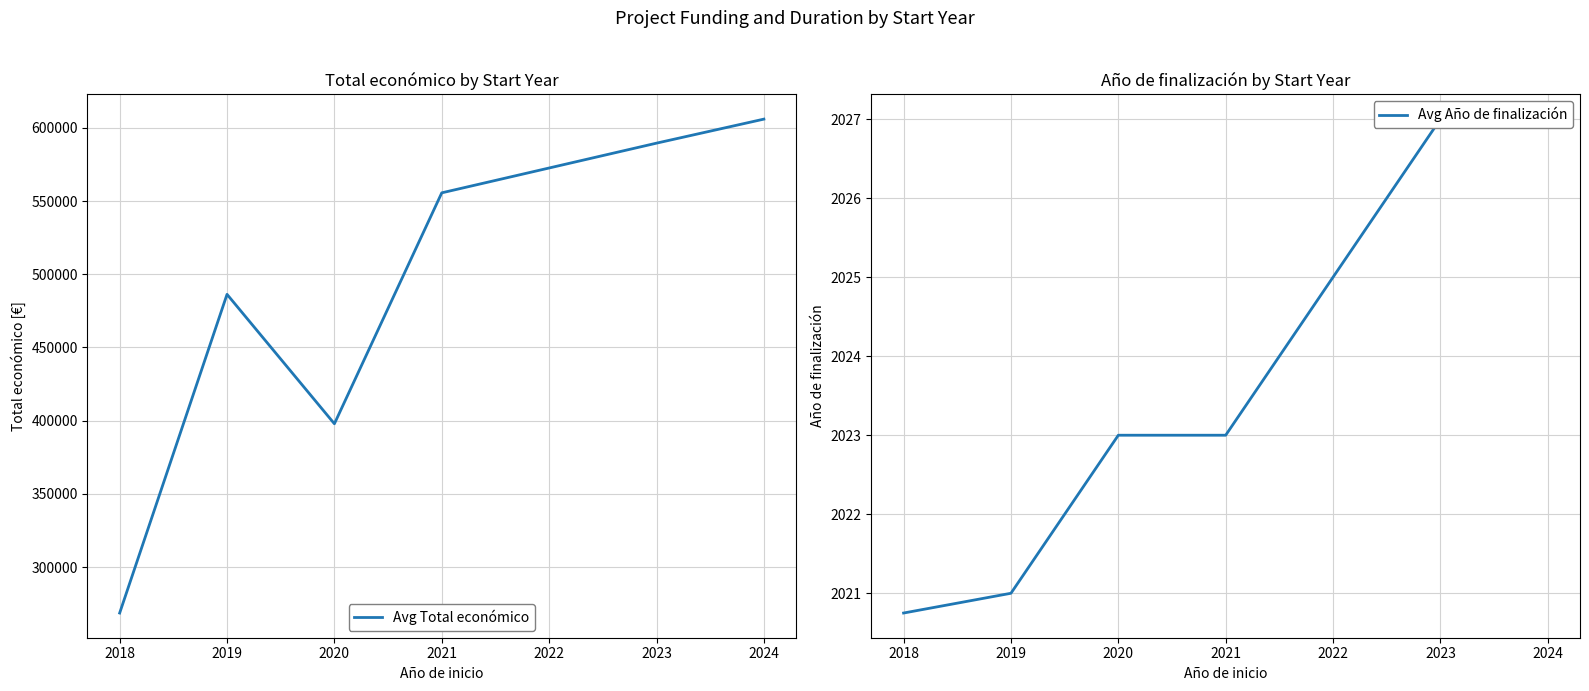

List the labels in order of Avg Total económico value, smallest first.

2018, 2020, 2019, 2021, 2023, 2024